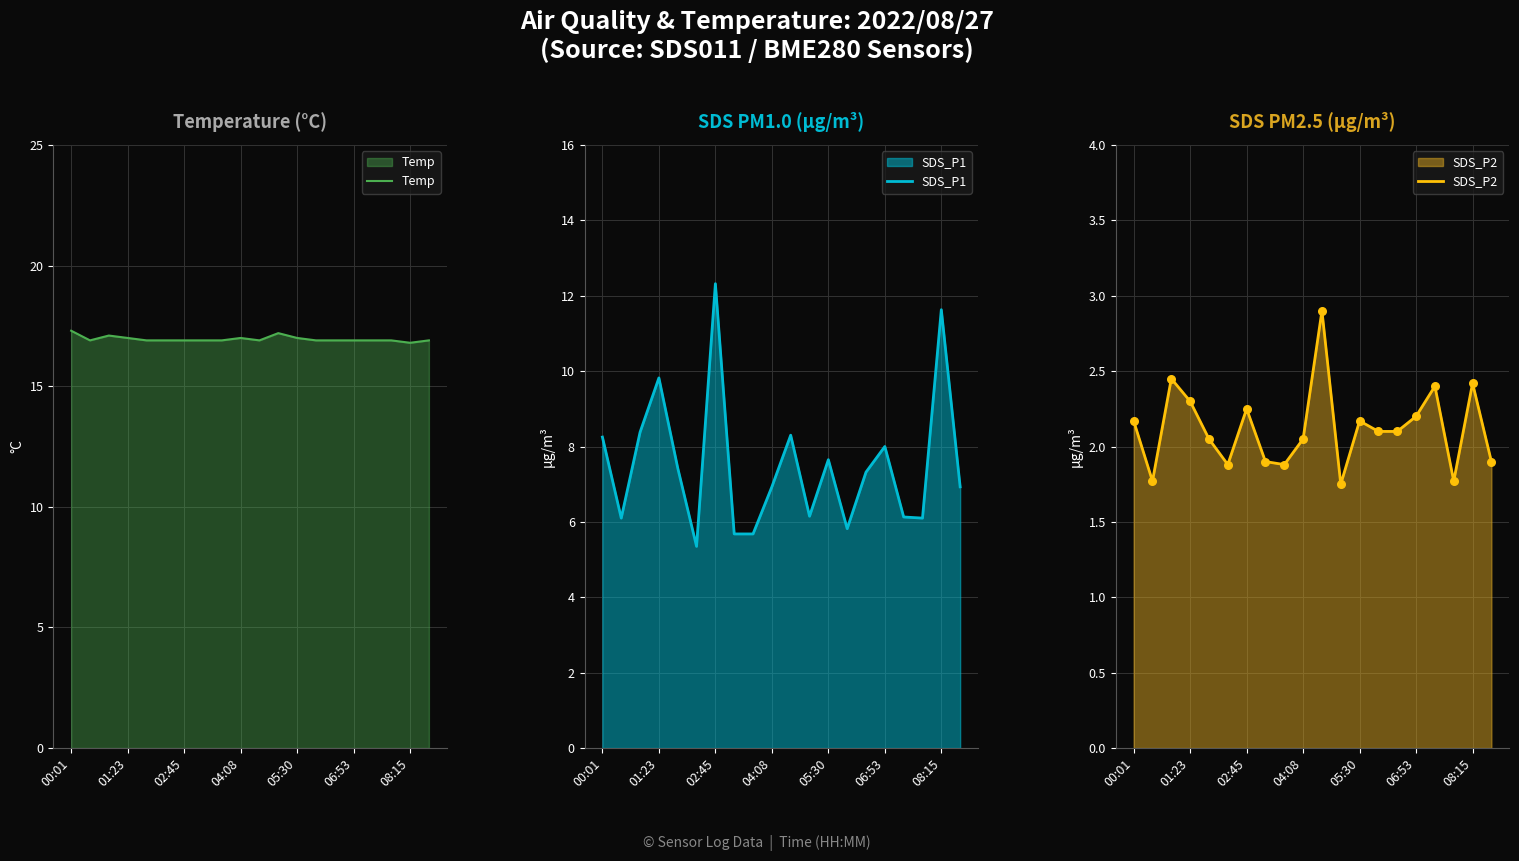

What is the total value across all series at 13?

24.8